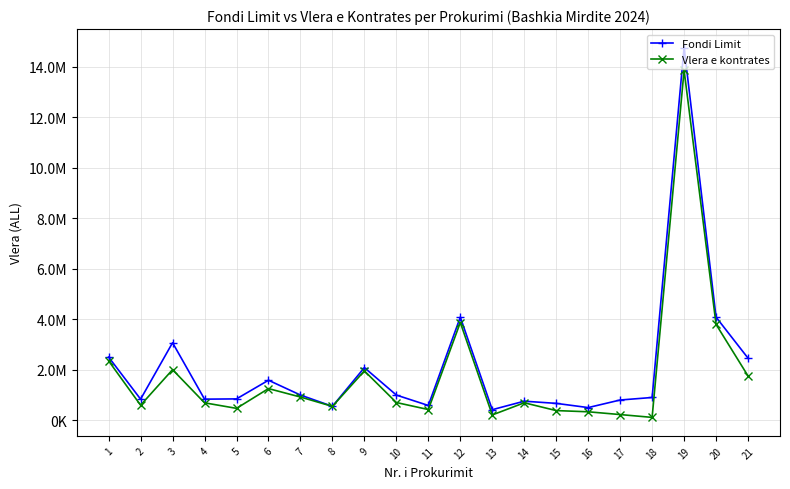

List the labels in order of Fondi Limit value, largest first.

19, 20, 12, 3, 1, 21, 9, 6, 7, 10, 18, 5, 2, 4, 17, 14, 15, 11, 8, 16, 13